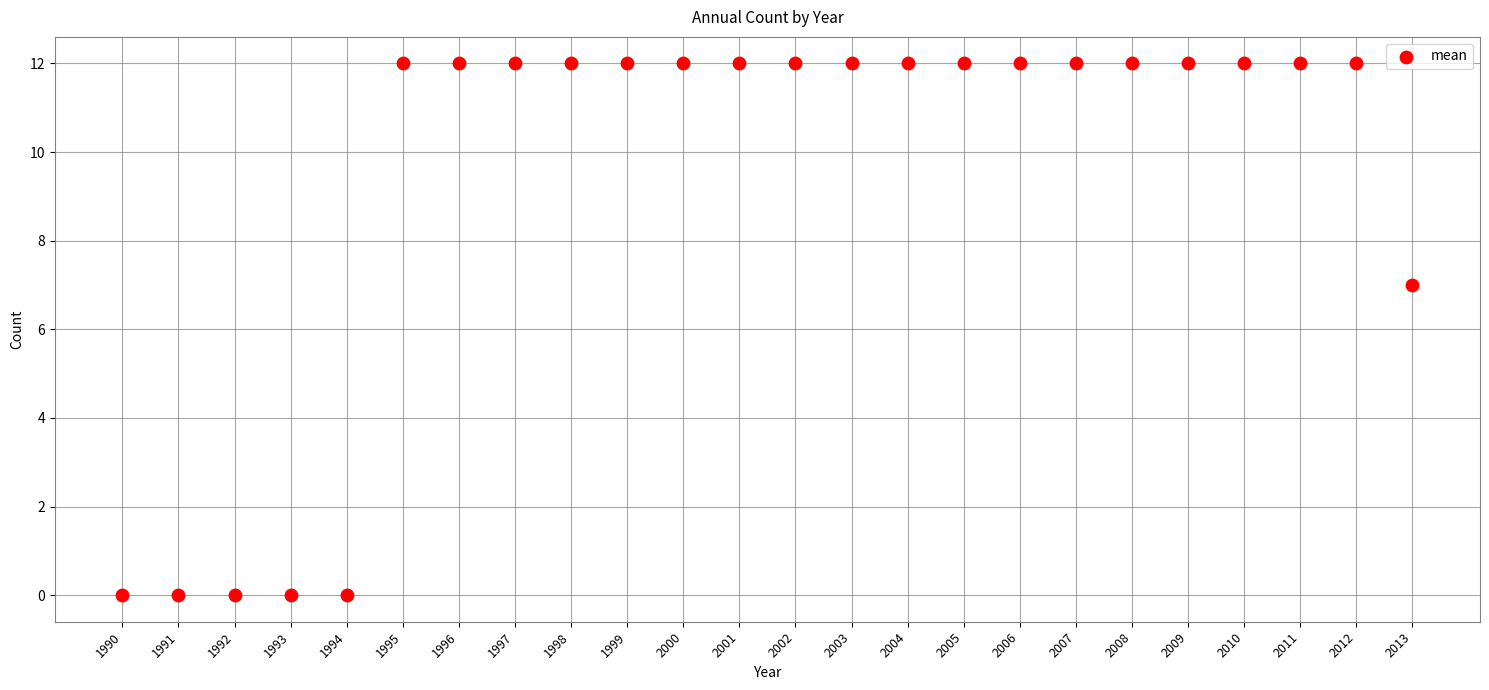

Which has a higher value, 1999 or 2008?

1999